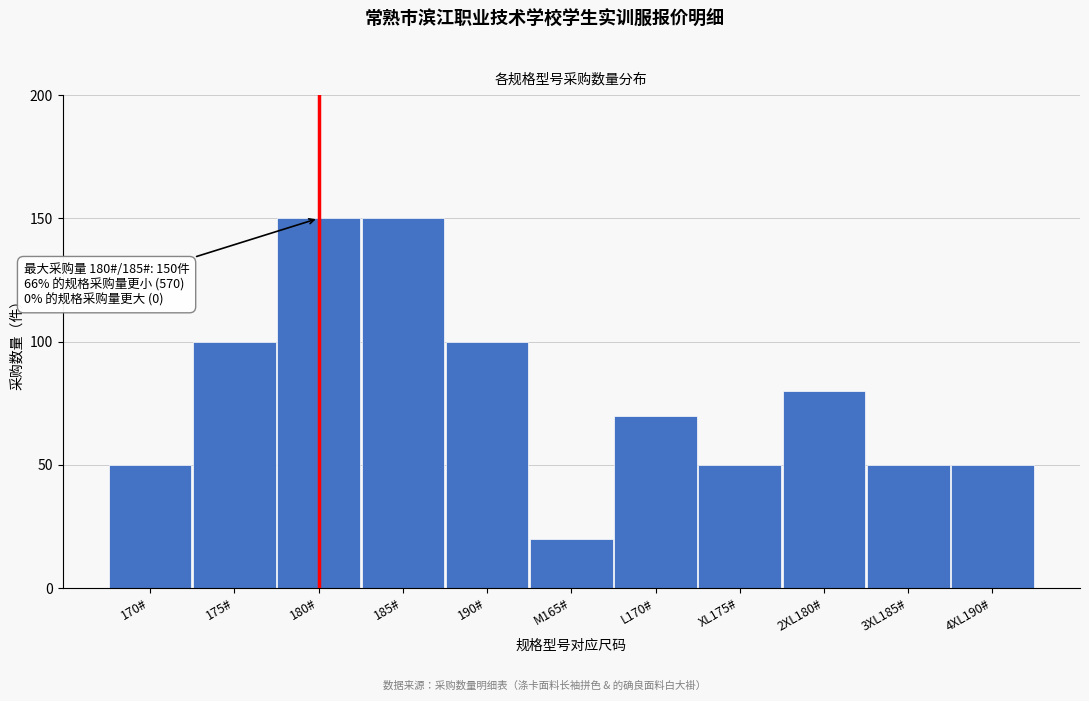

Reading left to right, what are all the values shown in this chart?

170#=50	175#=100	180#=150	185#=150	190#=100	M165#=20	L170#=70	XL175#=50	2XL180#=80	3XL185#=50	4XL190#=50